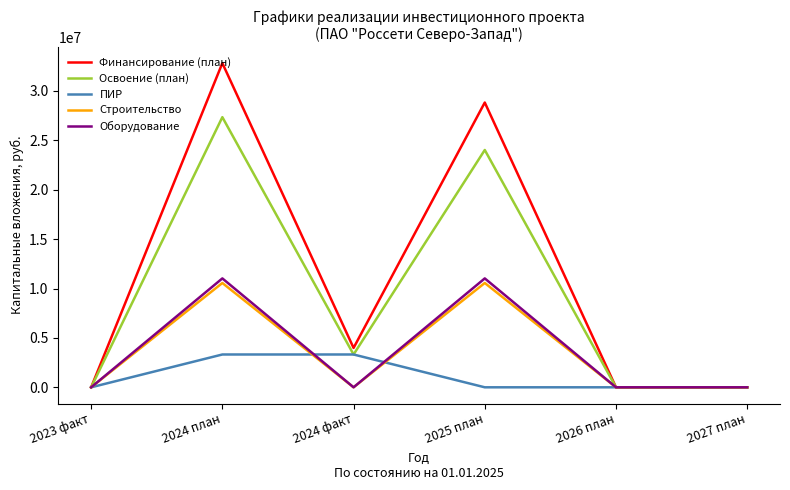

True or false: Финансирование (план) has a value of 28825370 at 2025 план.

True